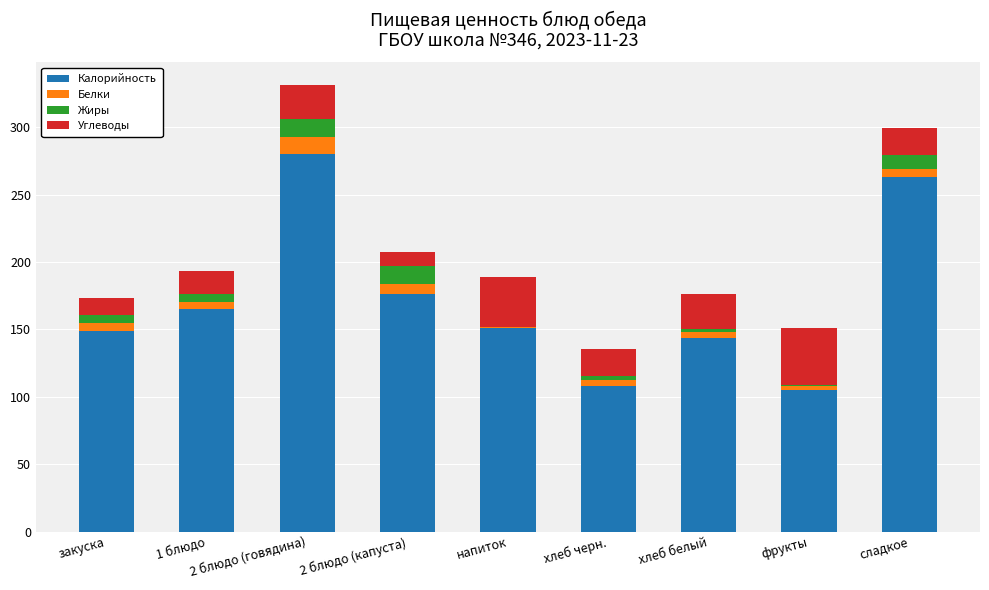

At which category is the sum across all series the highest?

2 блюдо (говядина)